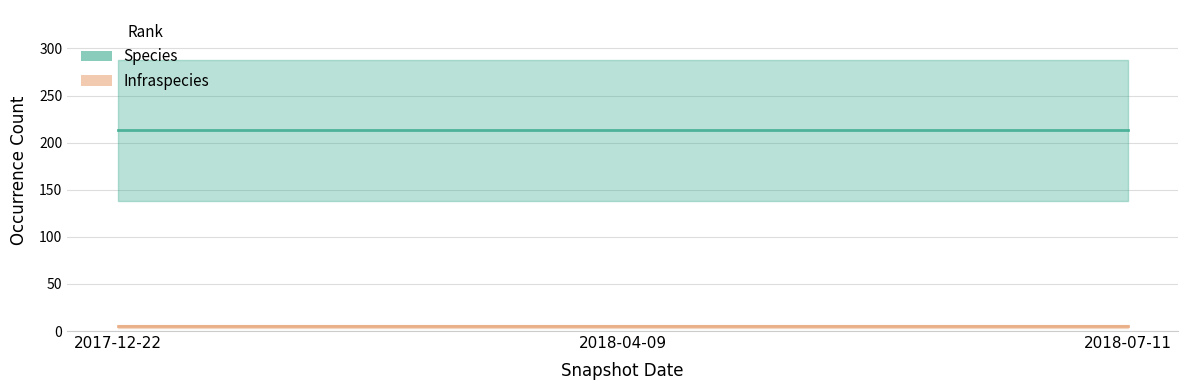

Is this an area chart (filled region under the line)?

No